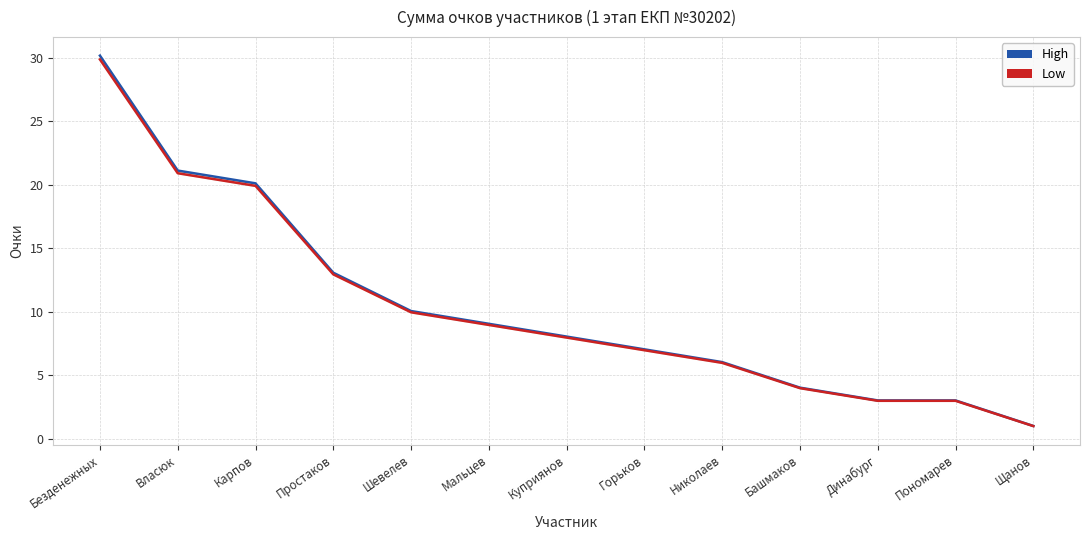

True or false: High has more than 0 interior local peaks.

False